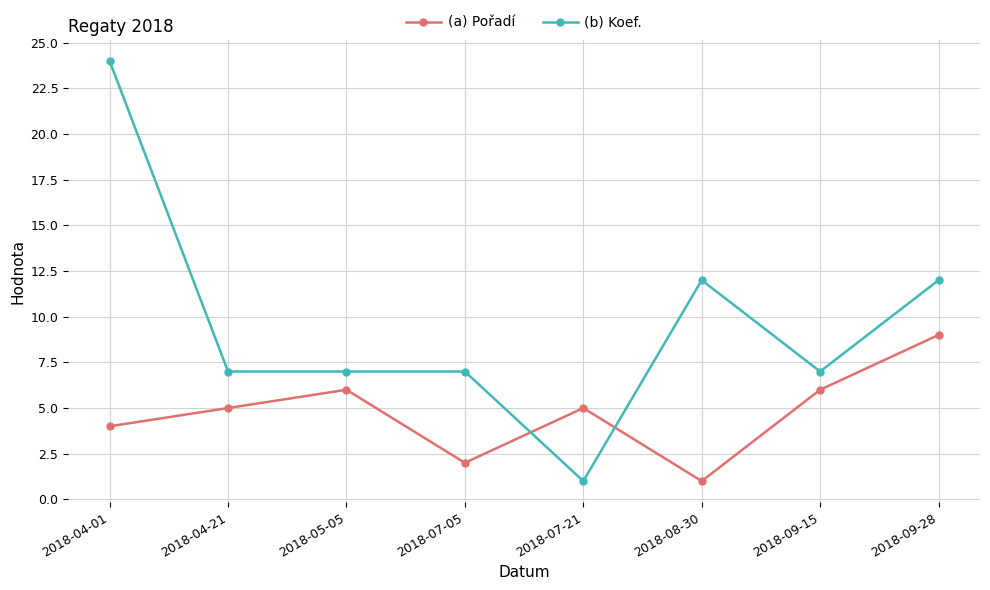

Reading right to left, list all the values displayed in this chart.

(a) Pořadí: 2018-09-28=9	2018-09-15=6	2018-08-30=1	2018-07-21=5	2018-07-05=2	2018-05-05=6	2018-04-21=5	2018-04-01=4
(b) Koef.: 2018-09-28=12	2018-09-15=7	2018-08-30=12	2018-07-21=1	2018-07-05=7	2018-05-05=7	2018-04-21=7	2018-04-01=24